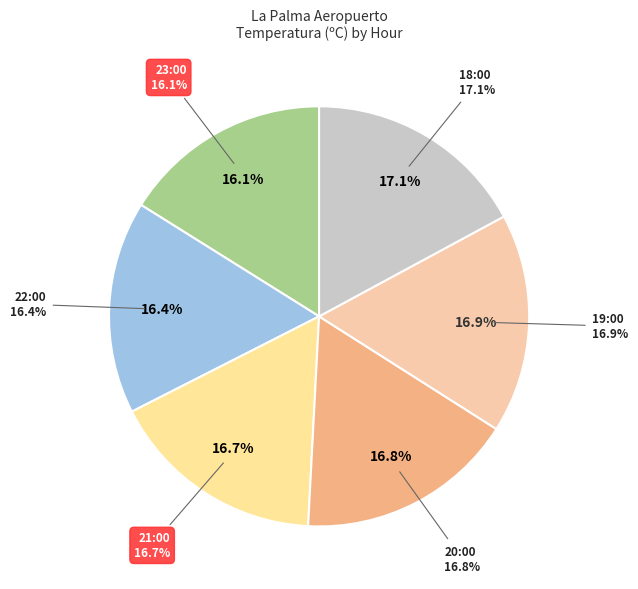

What percentage is the 19:00 slice, to the nearest percent?

17%